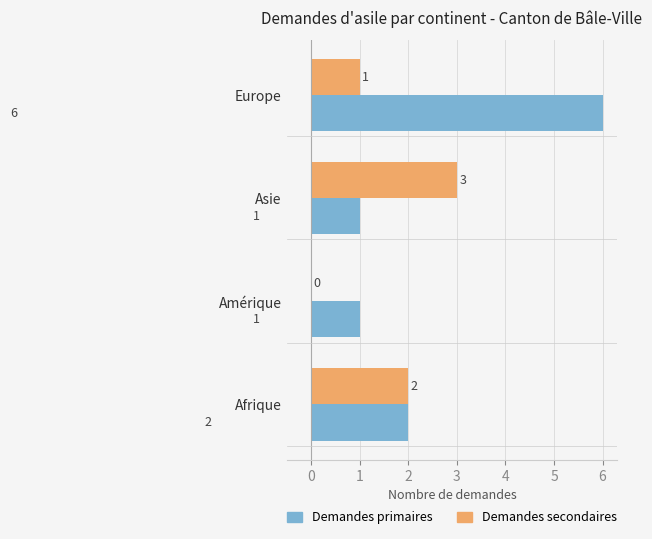

The value of Demandes primaires at Afrique is 3. True or false?

False